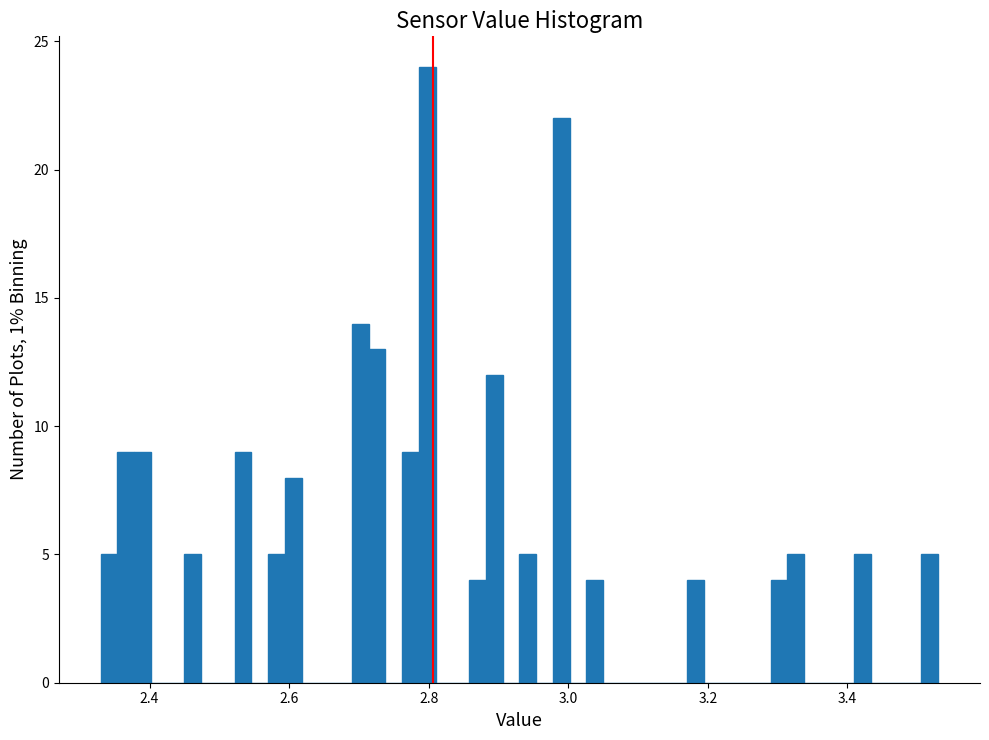

Around what value on the x-axis is the tallest bar? Give the approximate position of its centre, as read against the axis.

2.80